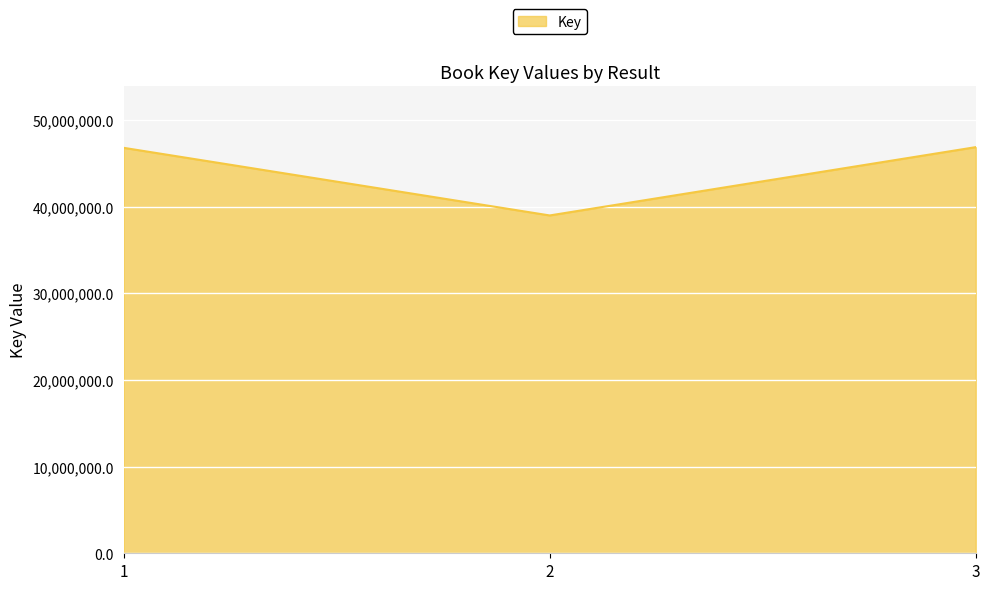

Is it true that the value at 3 is 46860353?

True